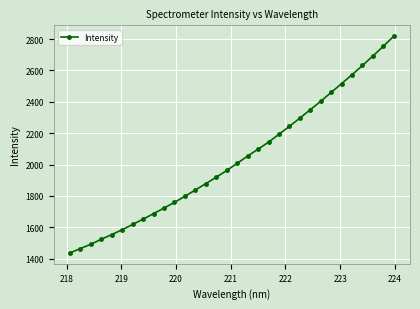

What is the value of the 22nd point from the left?

2243.6